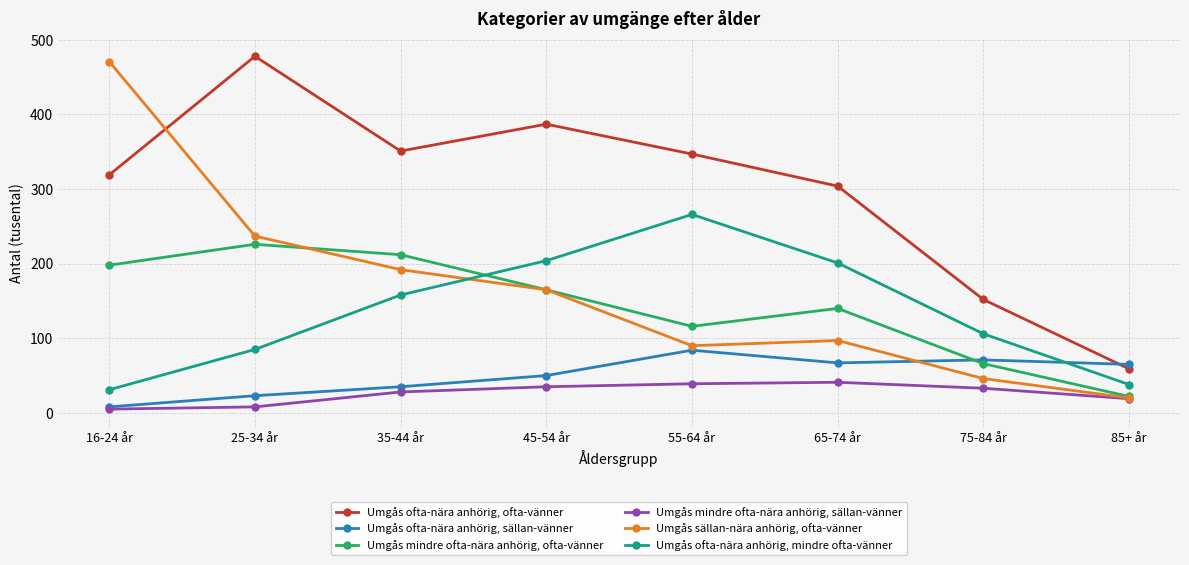

Where is Umgås sällan-nära anhörig, ofta-vänner nearest to the value 245?

25-34 år